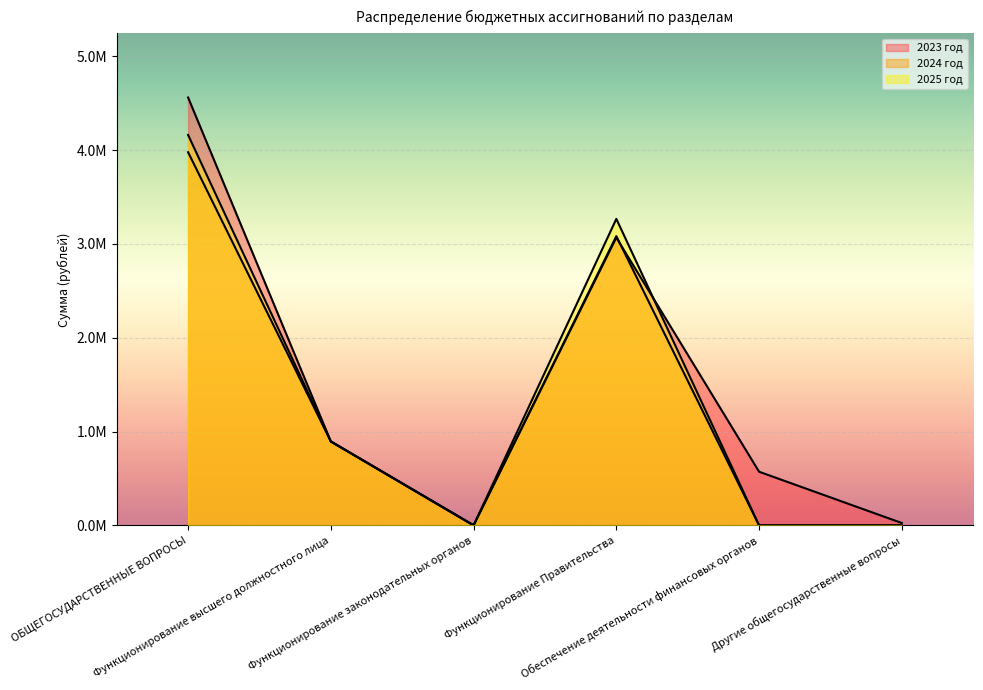

List the series in order of their peak value, lowest first.

2024 год, 2025 год, 2023 год